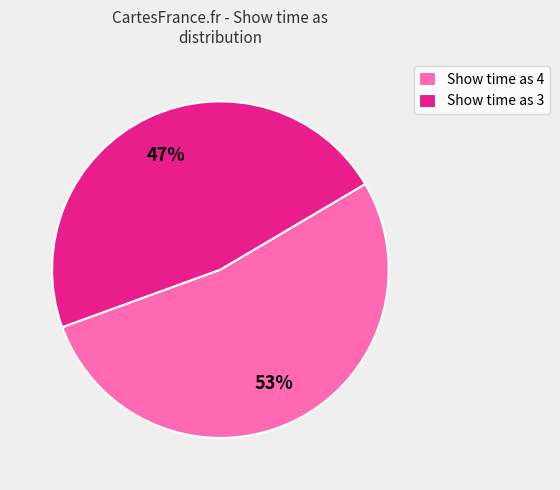

The Show time as 4 slice represents 47% of the pie. True or false?

False